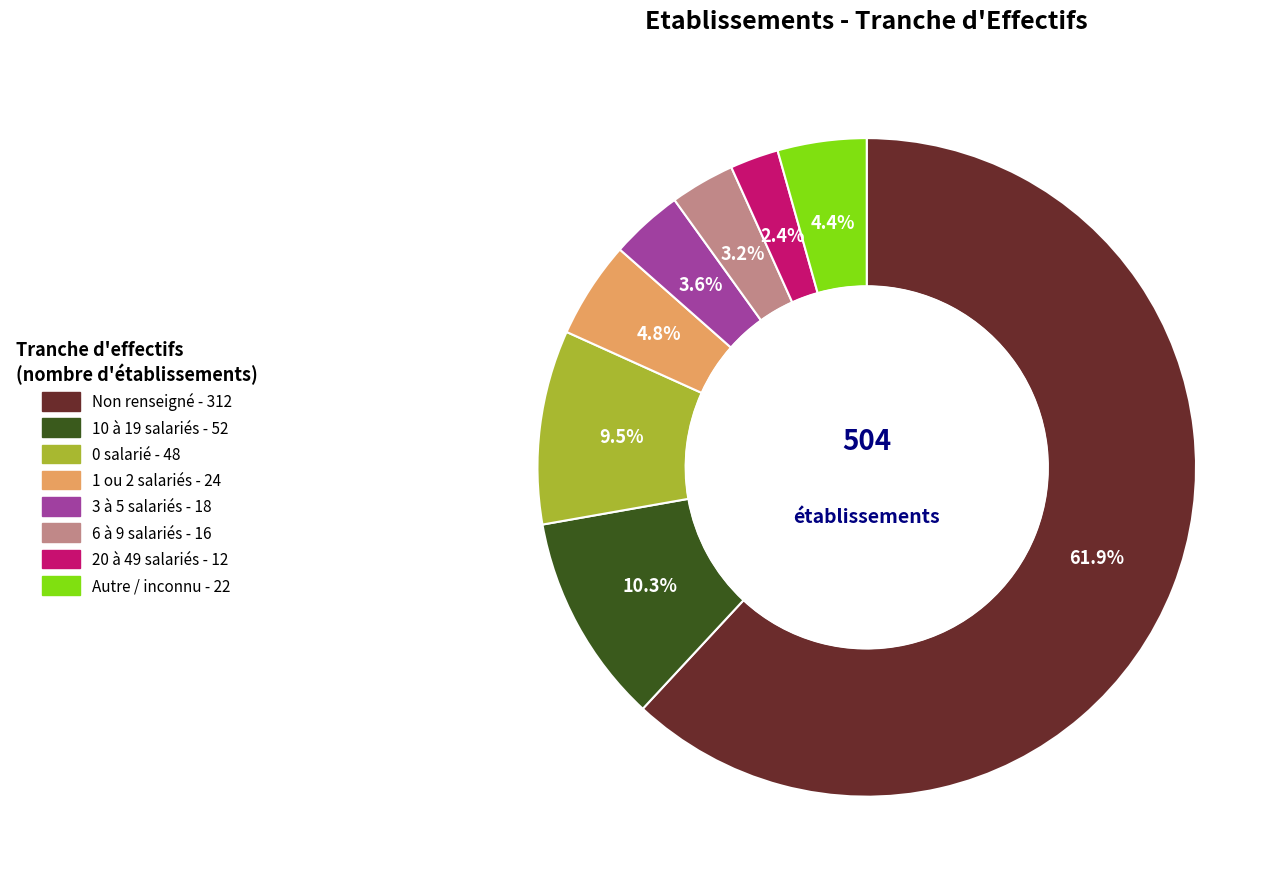

Count the number of slices in the pie.

8